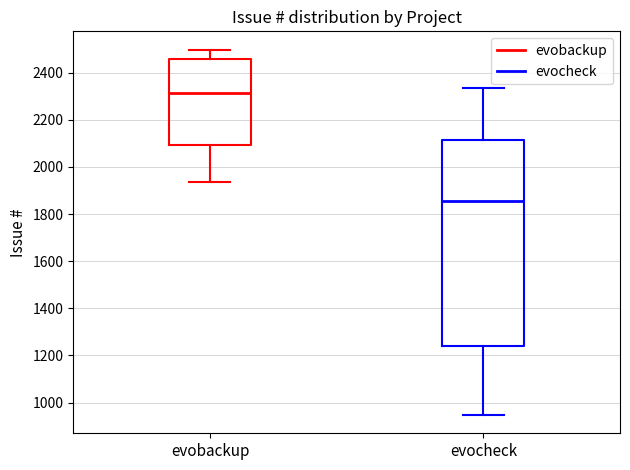

Where is the upper edge of the box for evocheck on the y-axis? The values are not printed on the chart, so give them approximately, as read against the axis.

2120